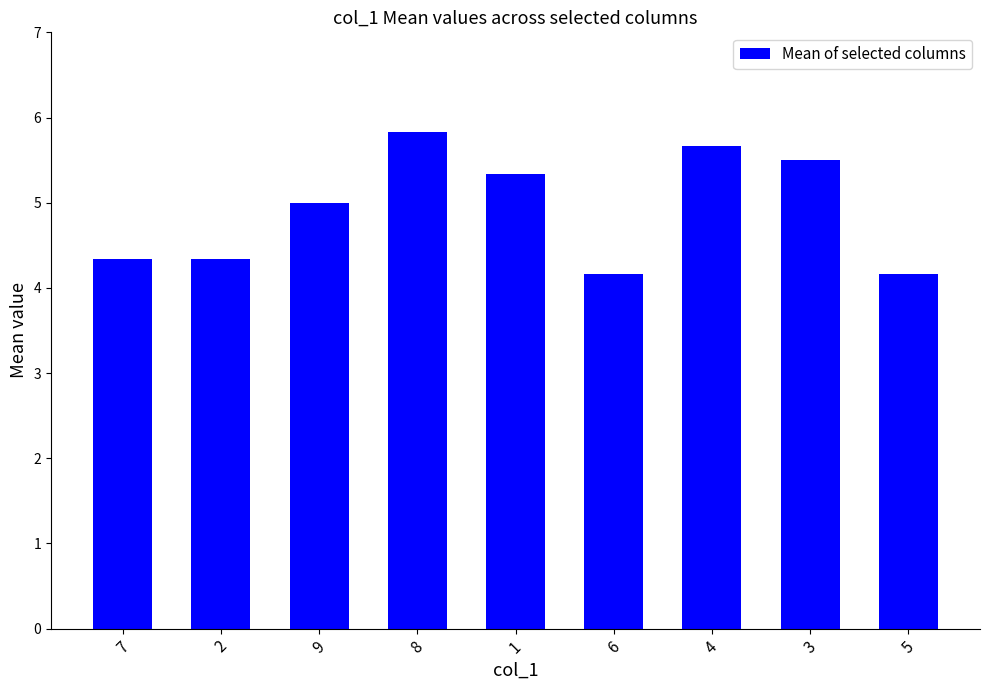

What is the smallest value displayed?

4.2